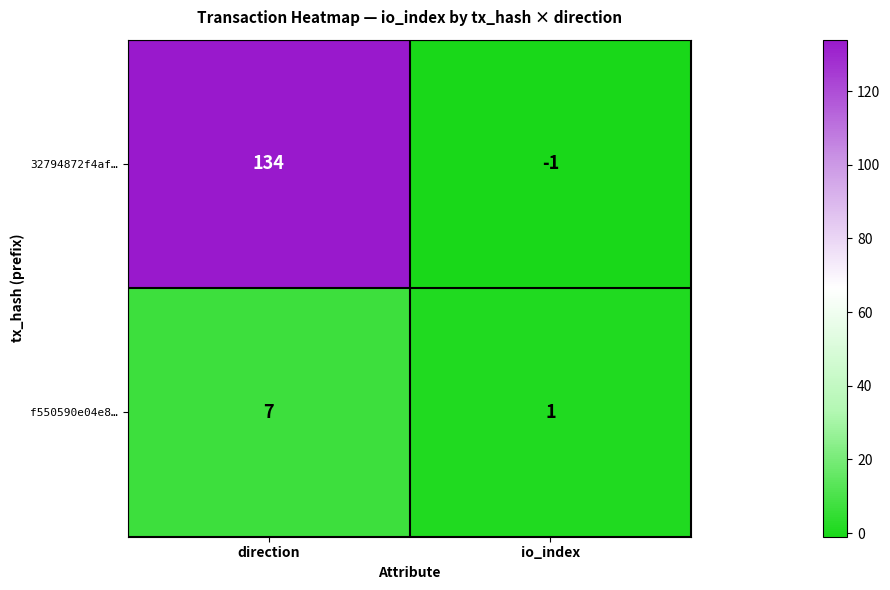

Is it true that f550590e04e8… equals 1 at io_index?

True